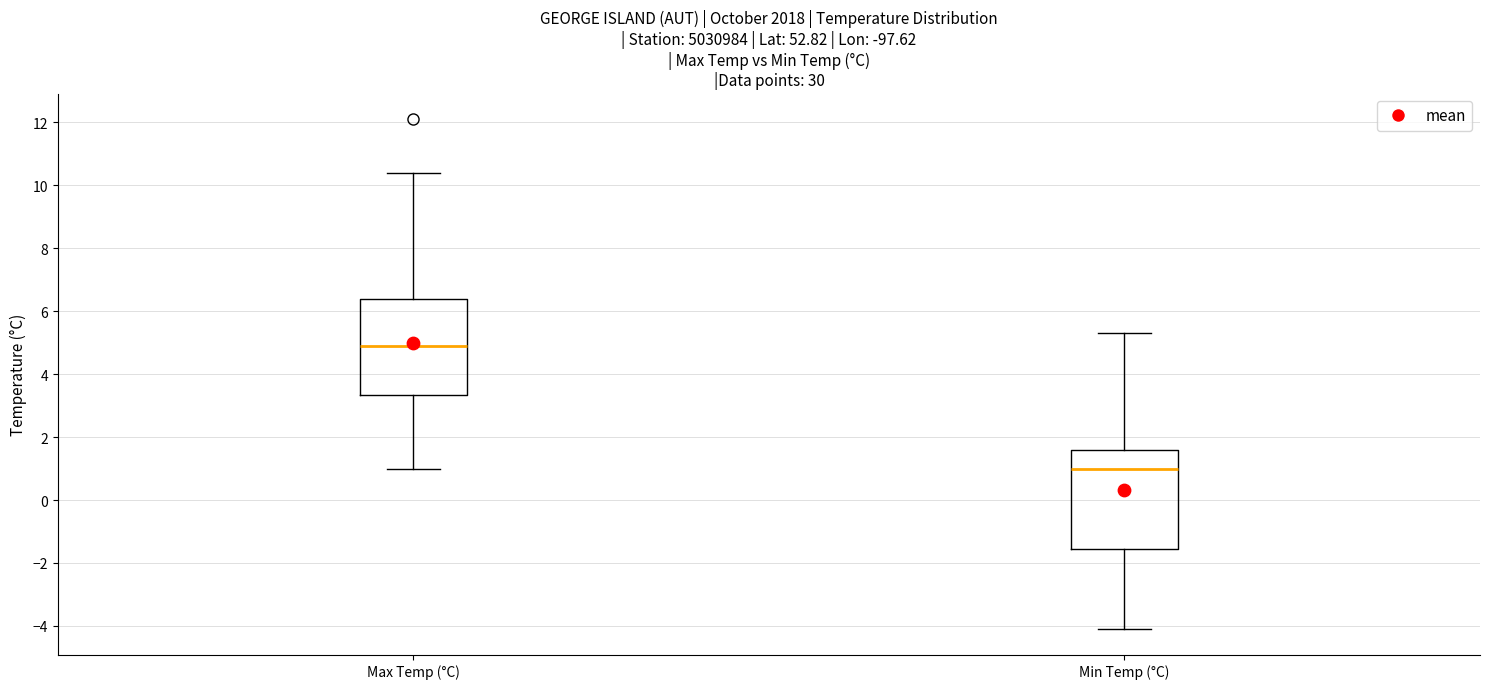

Reading left to right, transcribe this box plot: for each box, give where its median line is, the range the box spans, and where its two whiskers end, as read against the y-axis. The values are not printed on the chart, so give them approximately, as read against the axis.

Max Temp (°C): median 5.0, box 3.4 to 6.4, whiskers 1.0 to 10.4
Min Temp (°C): median 1.0, box -1.6 to 1.6, whiskers -4.0 to 5.4